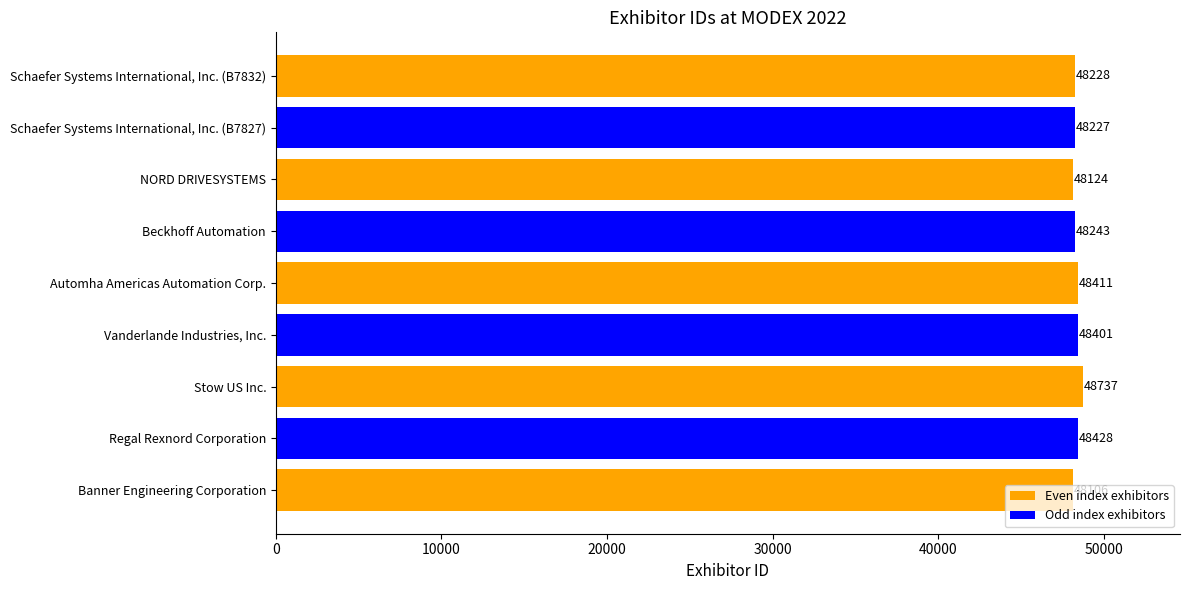

The chart shows a value of 29199 at Banner Engineering Corporation. True or false?

False